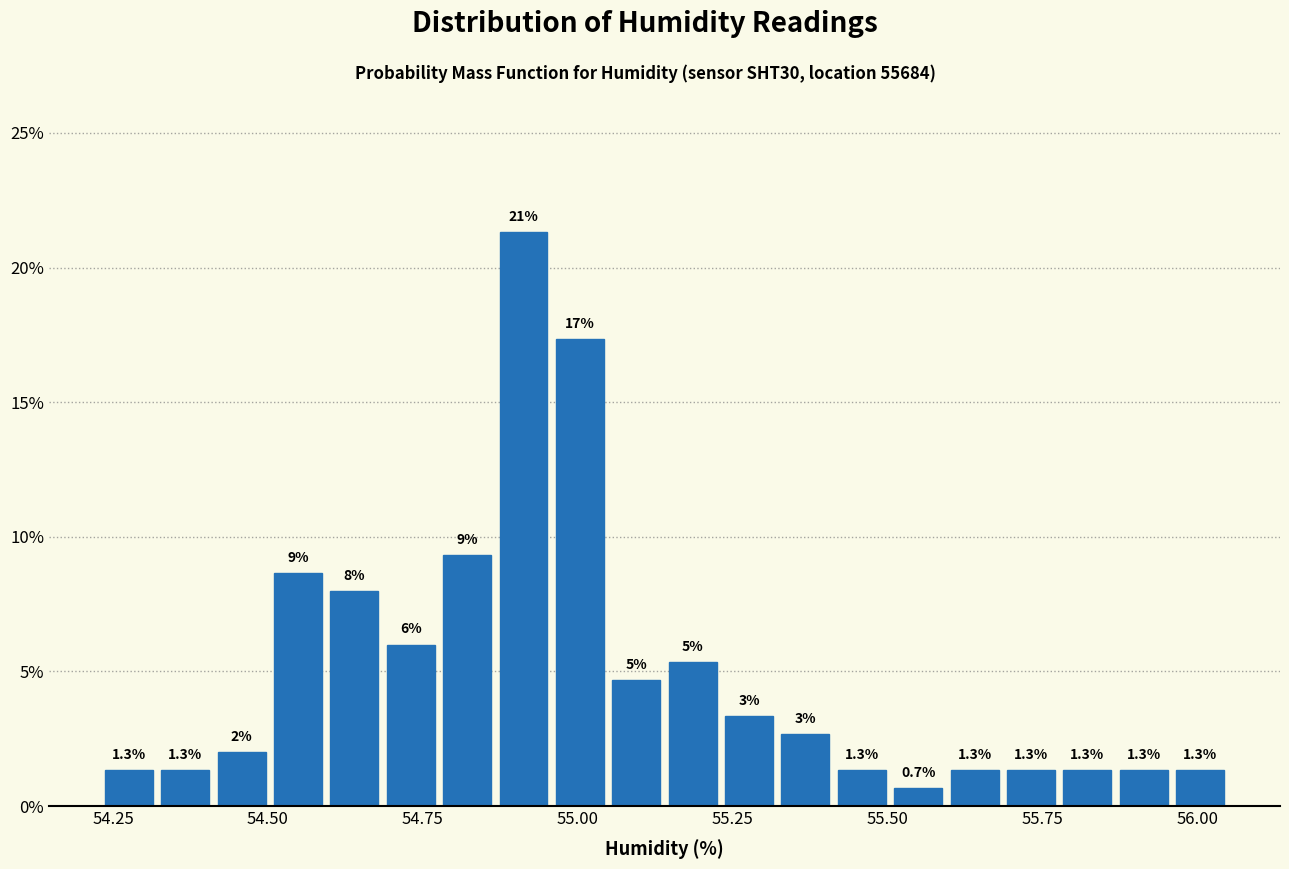

Around what value on the x-axis is the tallest bar? Give the approximate position of its centre, as read against the axis.

54.90